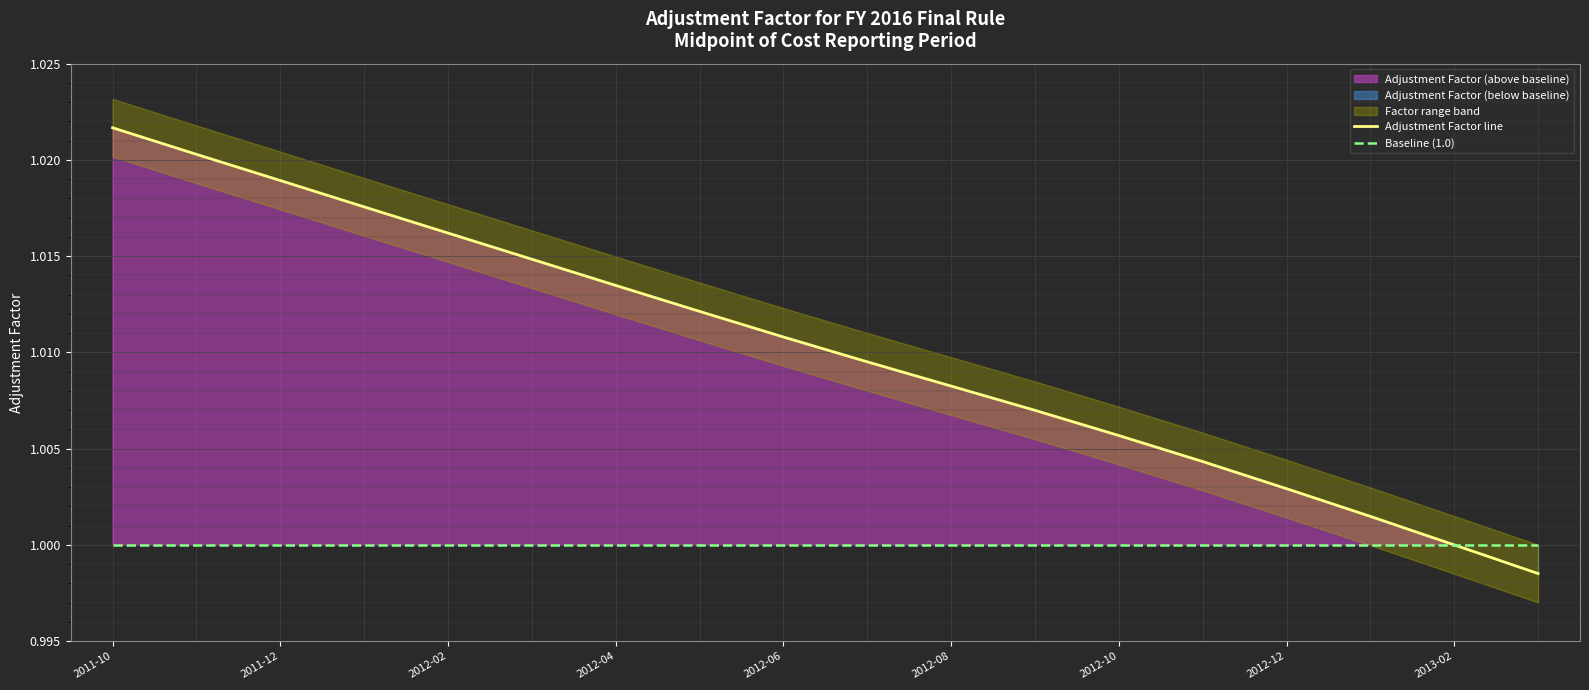

The value of Baseline (1.0) at 2013-02 is 1.0. True or false?

True